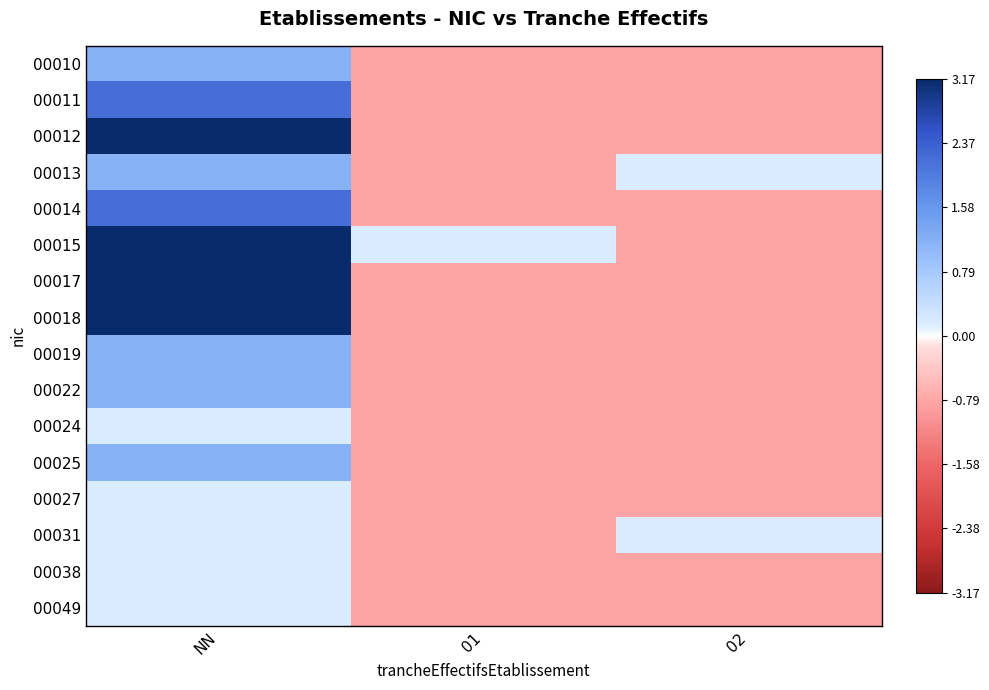

Rank the series by their maximum value, from lowest to highest.

00024, 00027, 00031, 00038, 00049, 00010, 00013, 00019, 00022, 00025, 00011, 00014, 00012, 00015, 00017, 00018